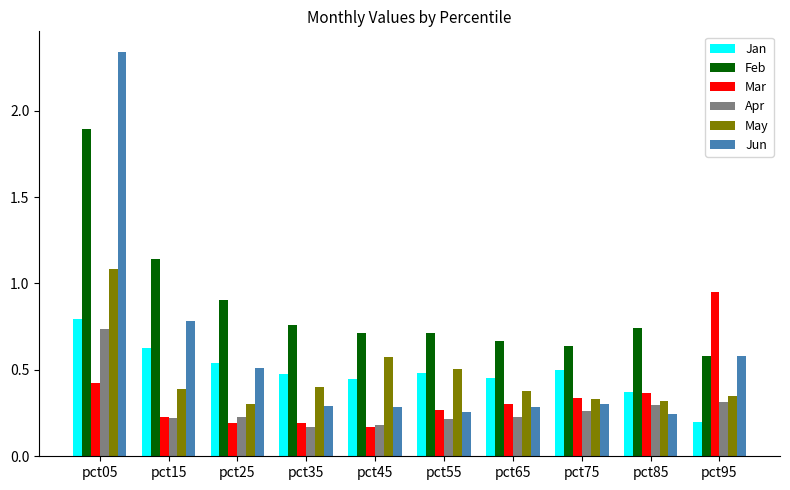

At which category is the sum across all series the highest?

pct05